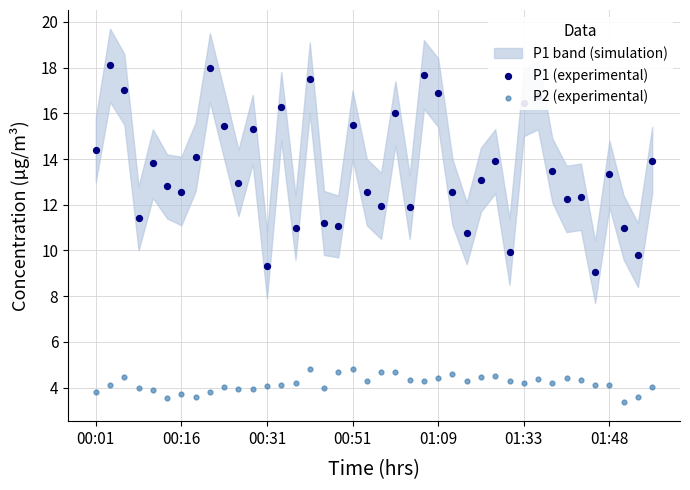

At how many categories does at least one series exceed 18?

1